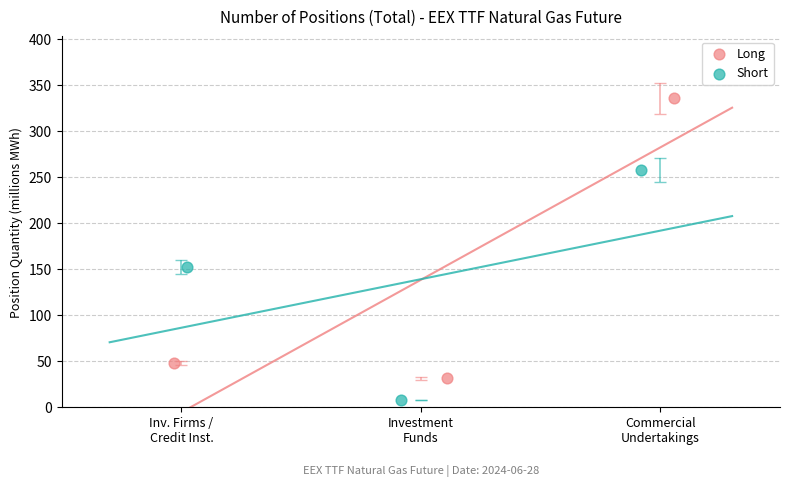

Which series reaches the maximum Y coordinate?

Long